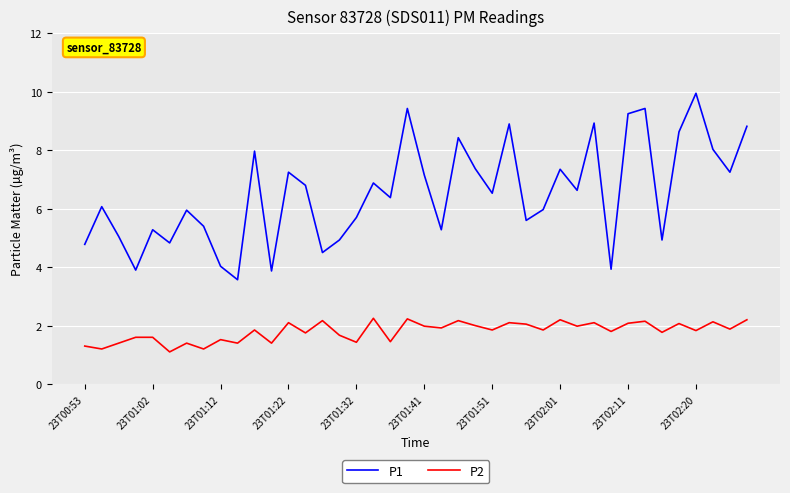

Which series has the largest range (max minus min)?

P1